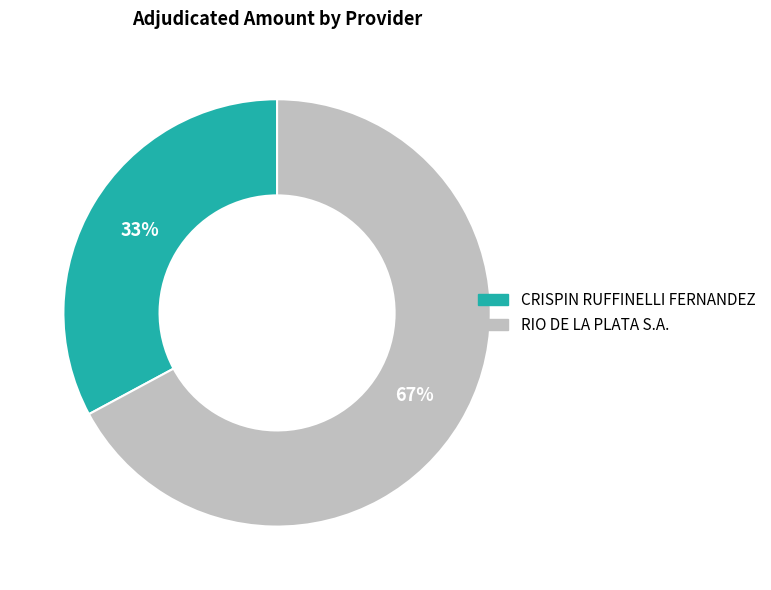

Rank the categories by value from highest to lowest.

RIO DE LA PLATA S.A., CRISPIN RUFFINELLI FERNANDEZ